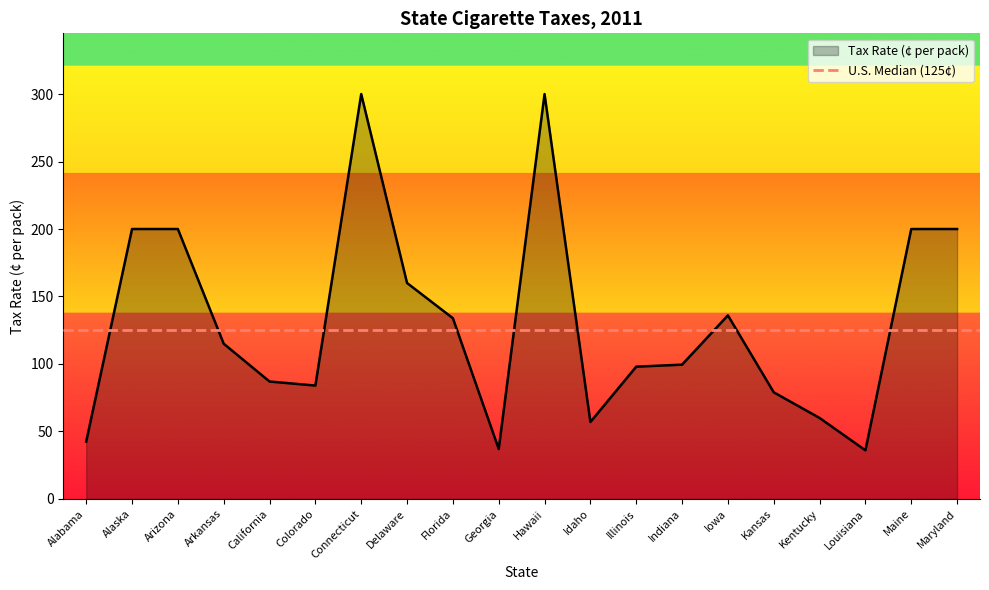

Read the value at Arizona.

200.0